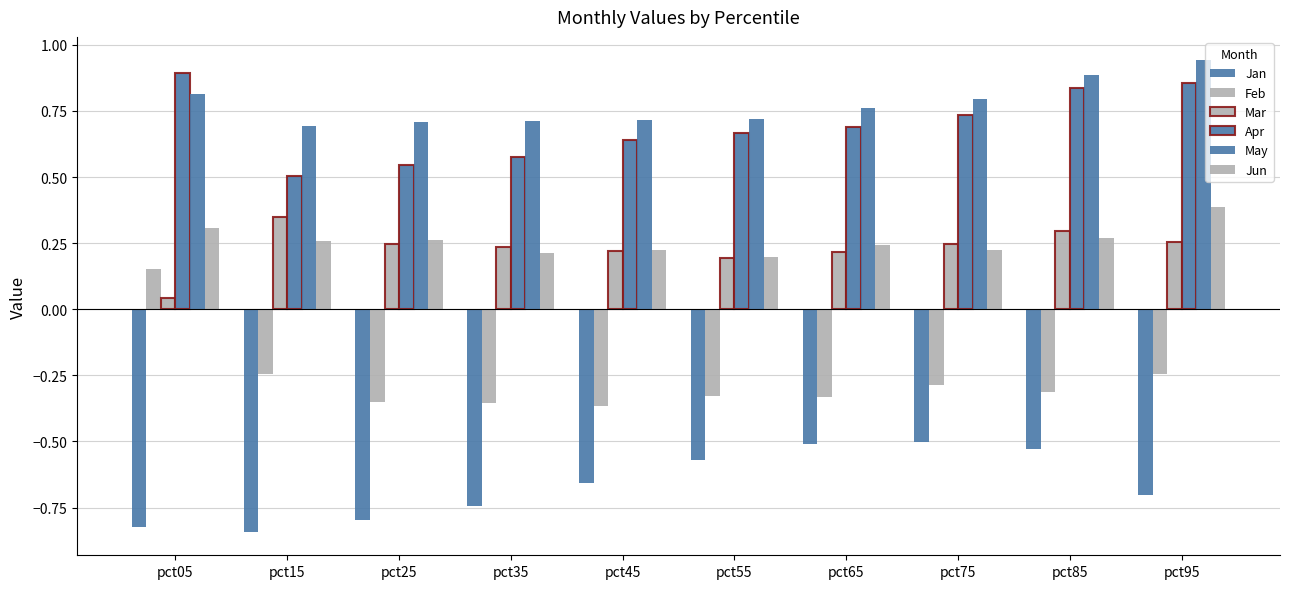

Are the bars horizontal?

No